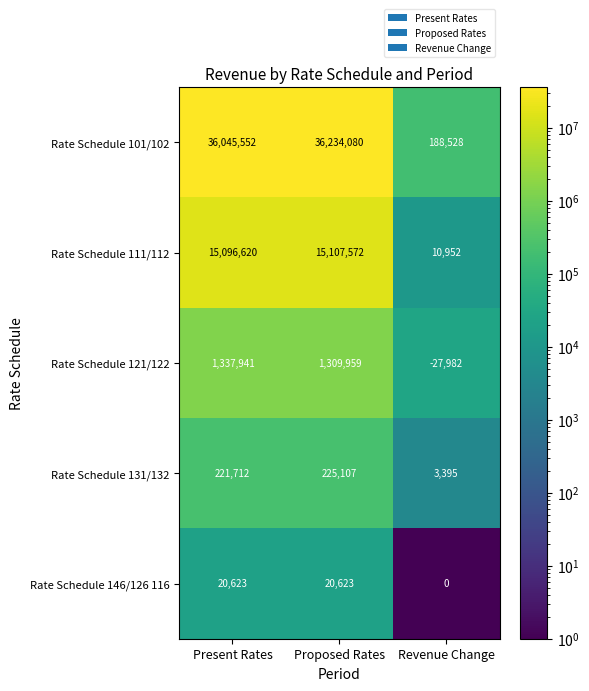

Rank the series at Proposed Rates from lowest to highest value.

Rate Schedule 146/126 116, Rate Schedule 131/132, Rate Schedule 121/122, Rate Schedule 111/112, Rate Schedule 101/102